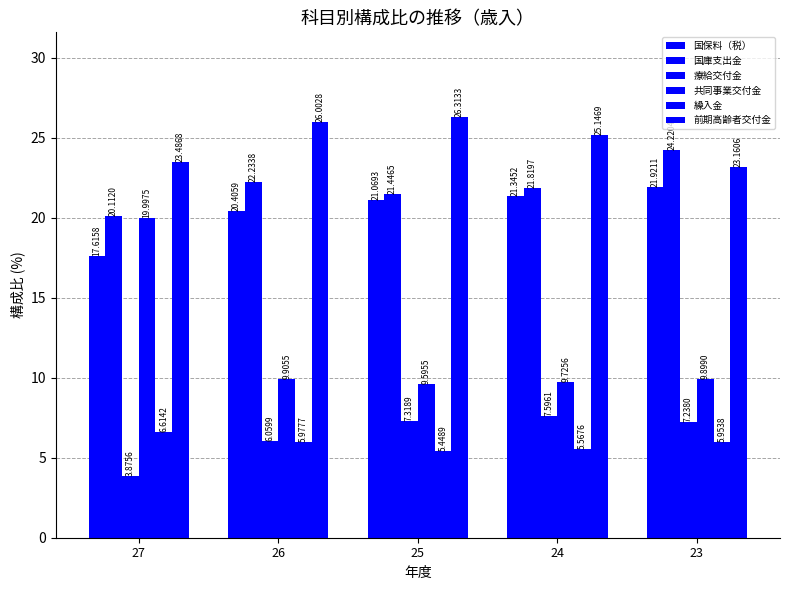

What is the sum of all 繰入金 values?

29.6